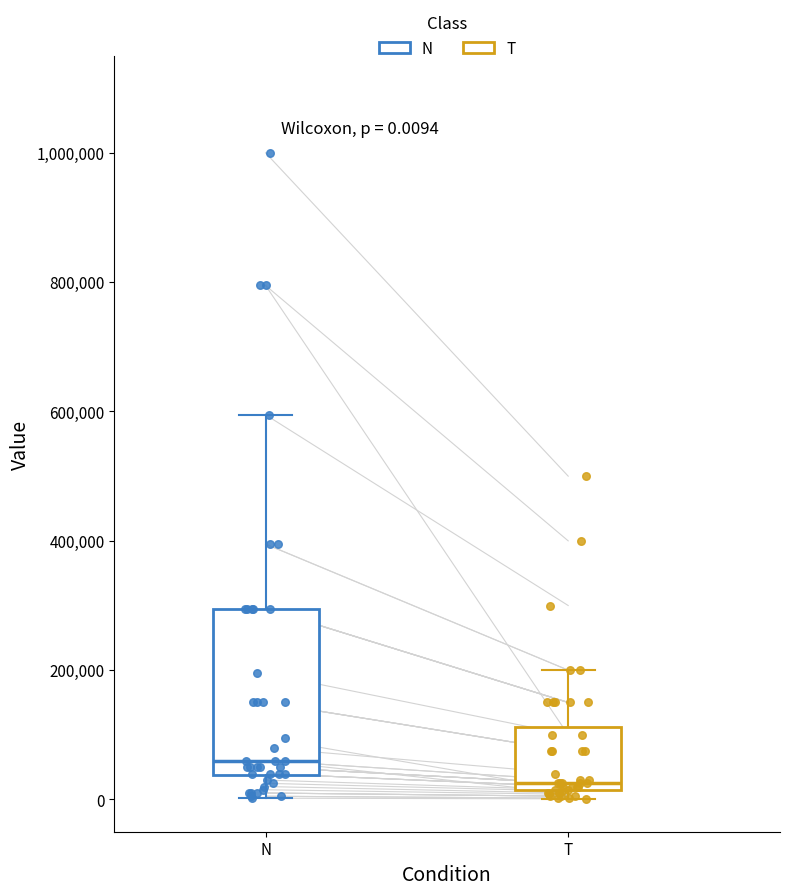

Which box is the tallest, from its lower edge to its upper edge?

N